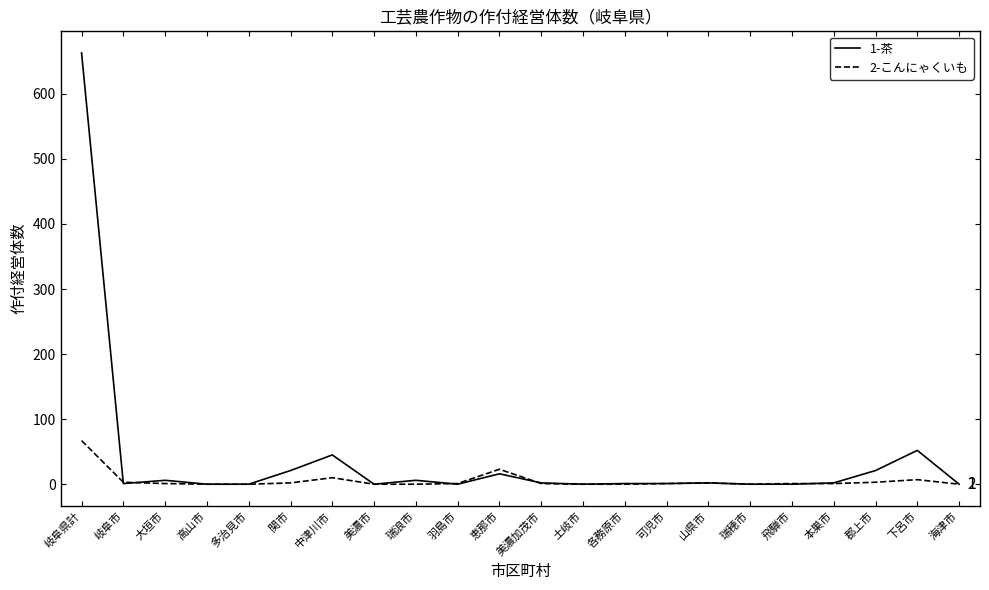

Does the chart display data point markers on the line(s)?

No